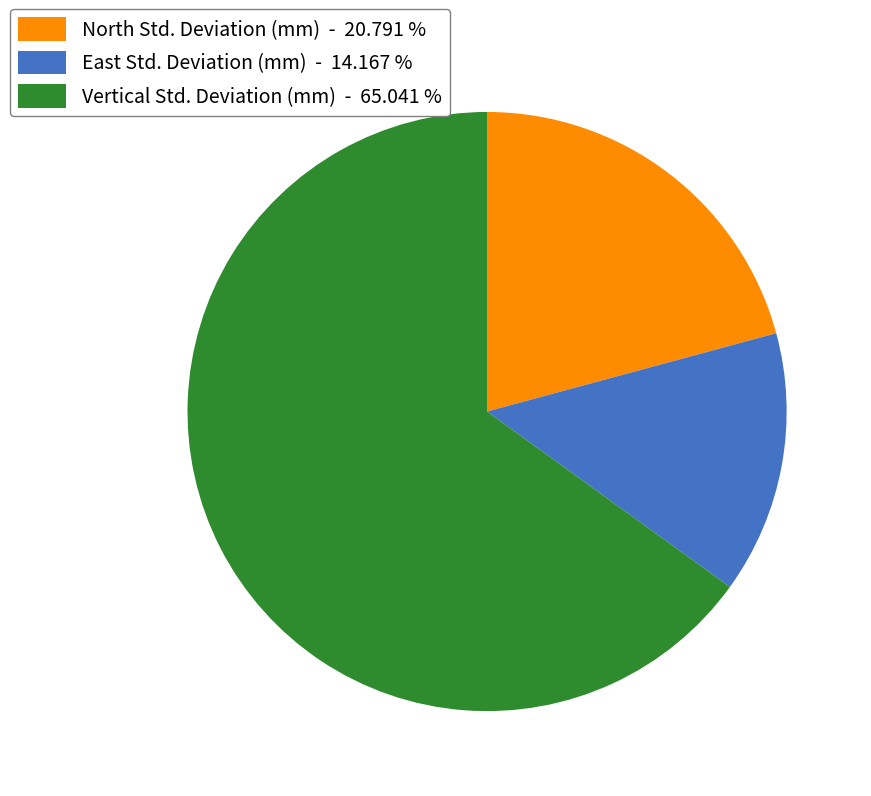

How many segments does this pie chart have?

3